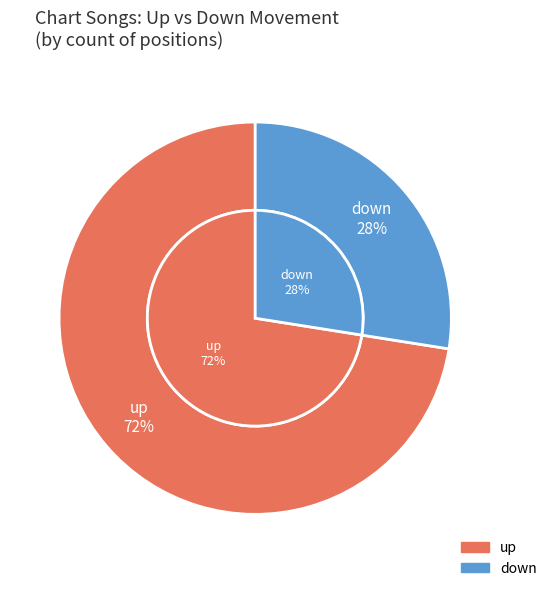

Count the number of slices in the pie.

2